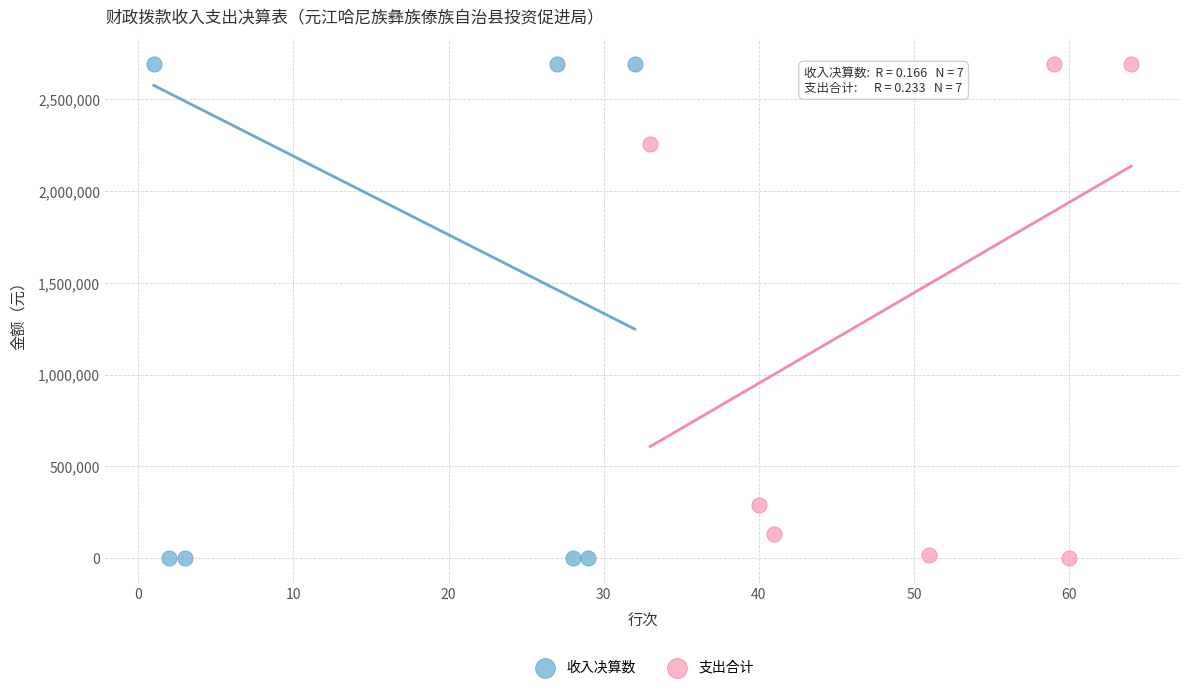

What are all the series names shown in the legend?

收入决算数, 支出合计